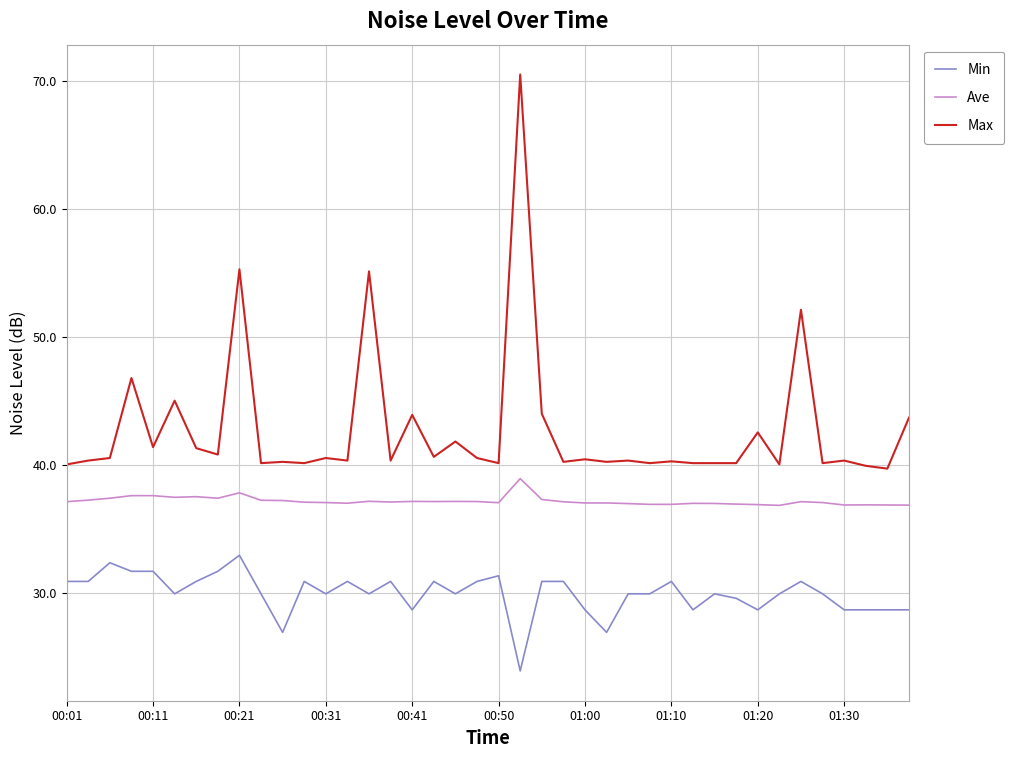

Which series has the largest range (max minus min)?

Max